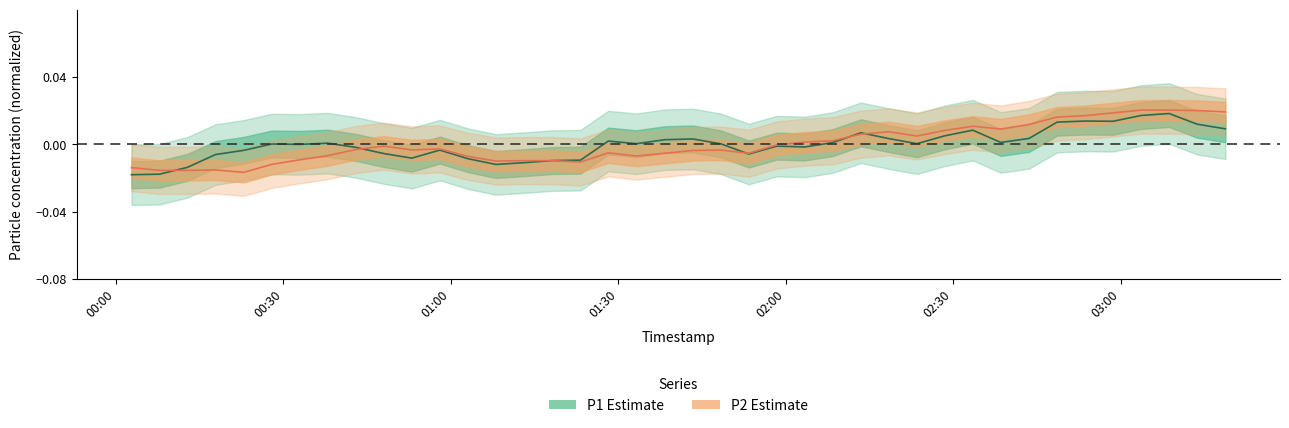

Is it true that P2 center equals 0.0 at 24?

False